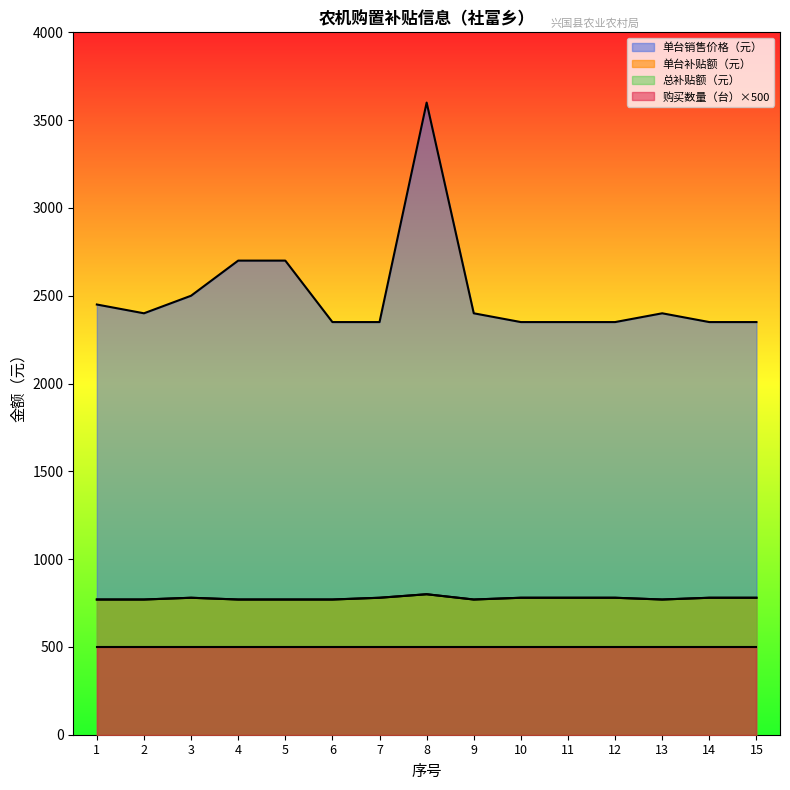

Does the chart display data point markers on the line(s)?

No